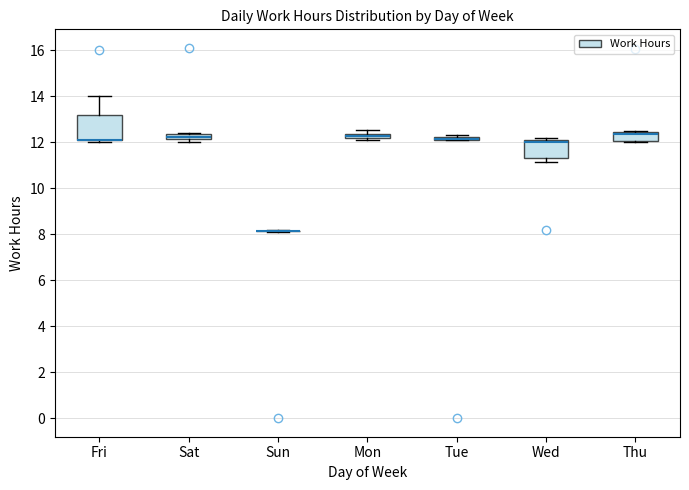

Which box is the tallest, from its lower edge to its upper edge?

Fri